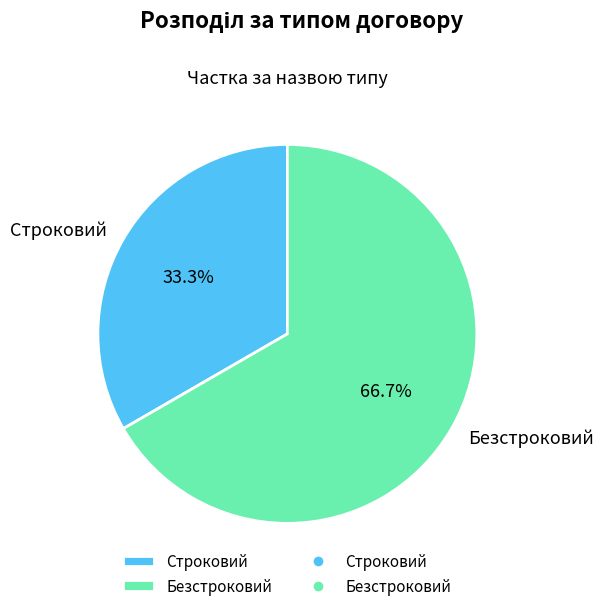

How many slices are in this pie chart?

2